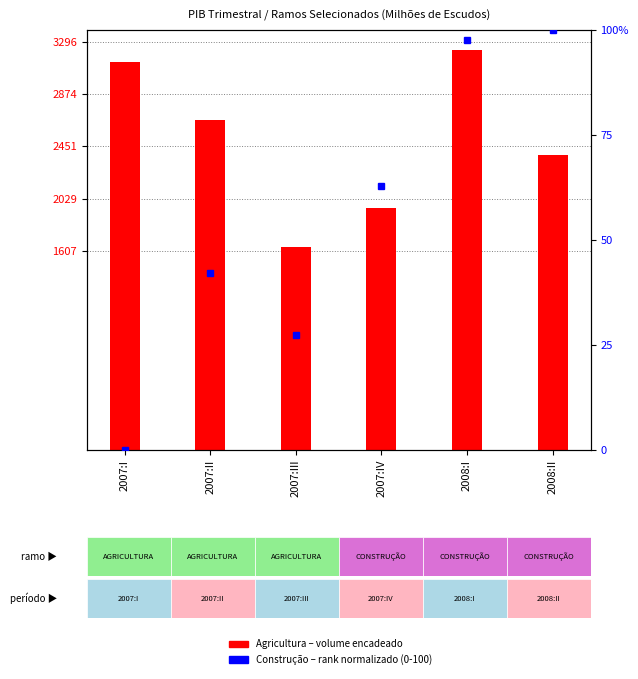

How many values in the Agricultura (volume) series are below 2661?

3